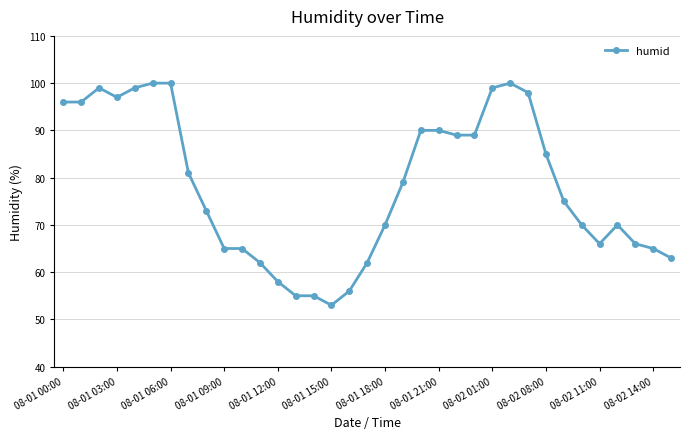

What is the maximum value shown in the chart?

100